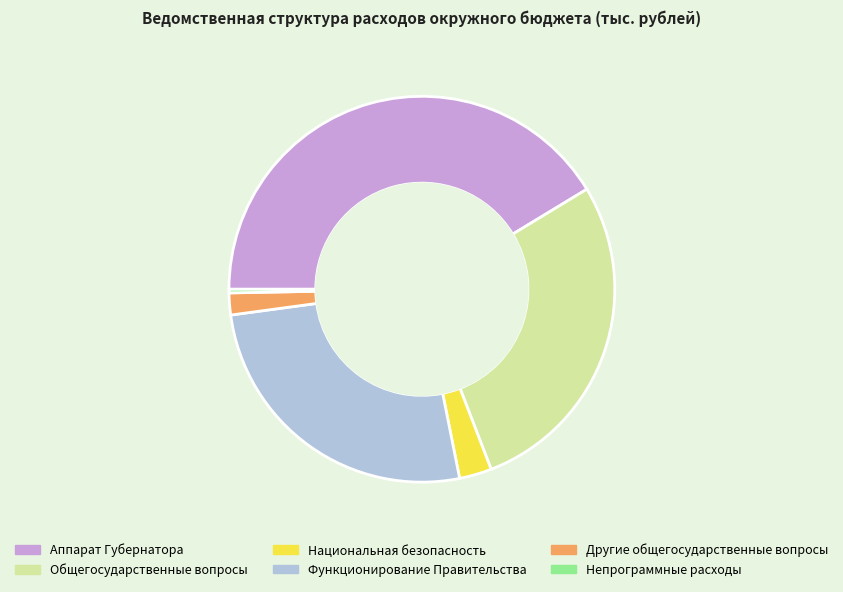

What is the smallest slice in the pie chart?

Непрограммные расходы